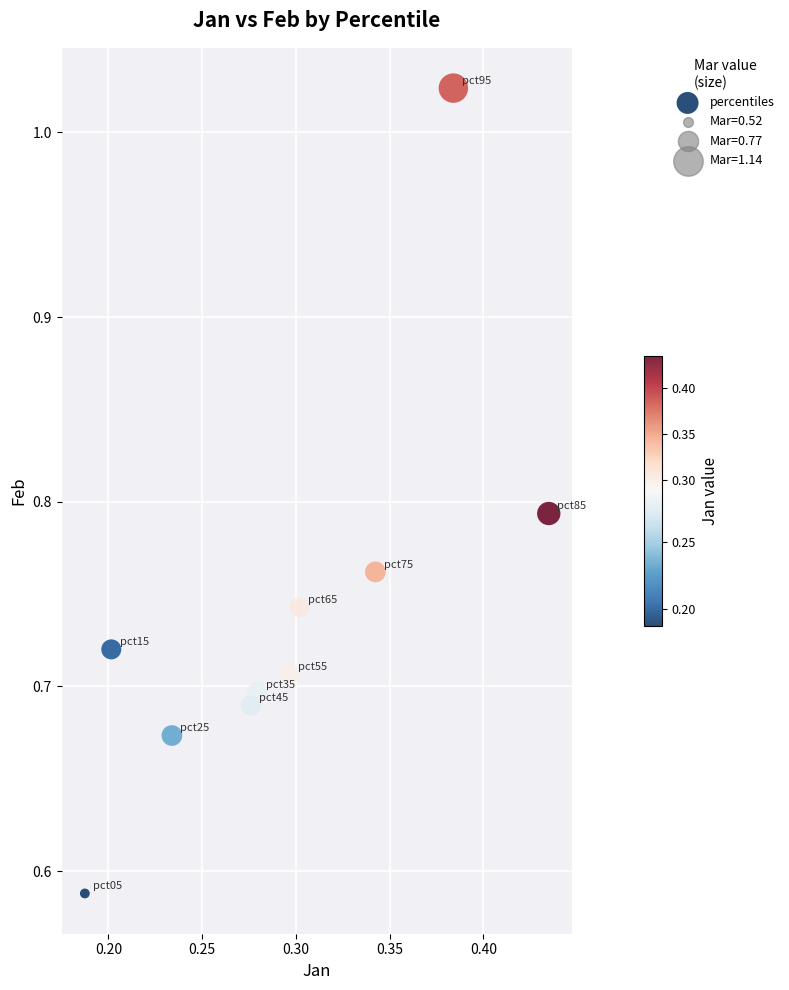

What is the range of Y values (max minus min)?

0.4